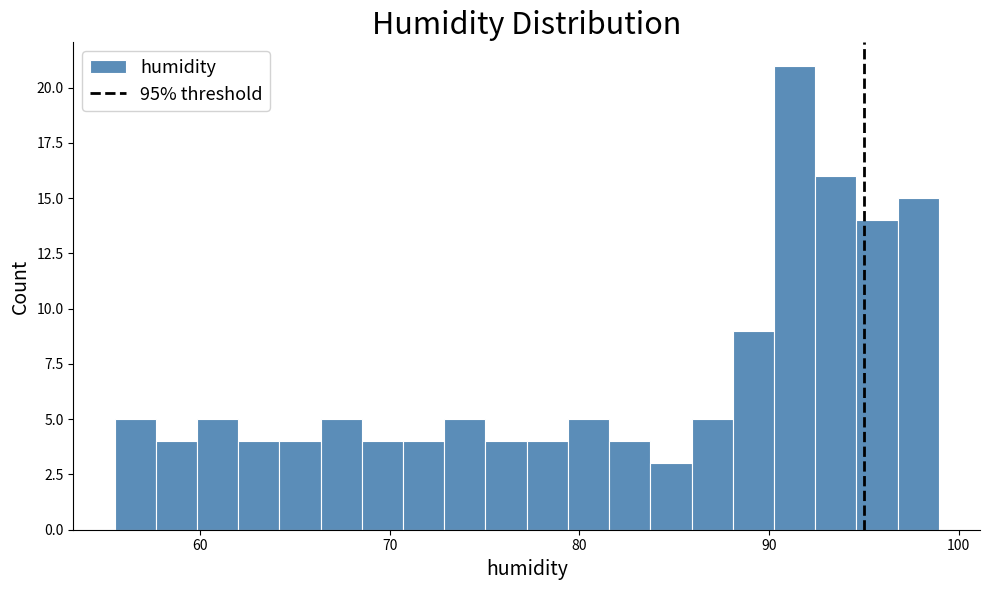

Read against the x-axis, roughly where is the centre of the tallest bar?

91